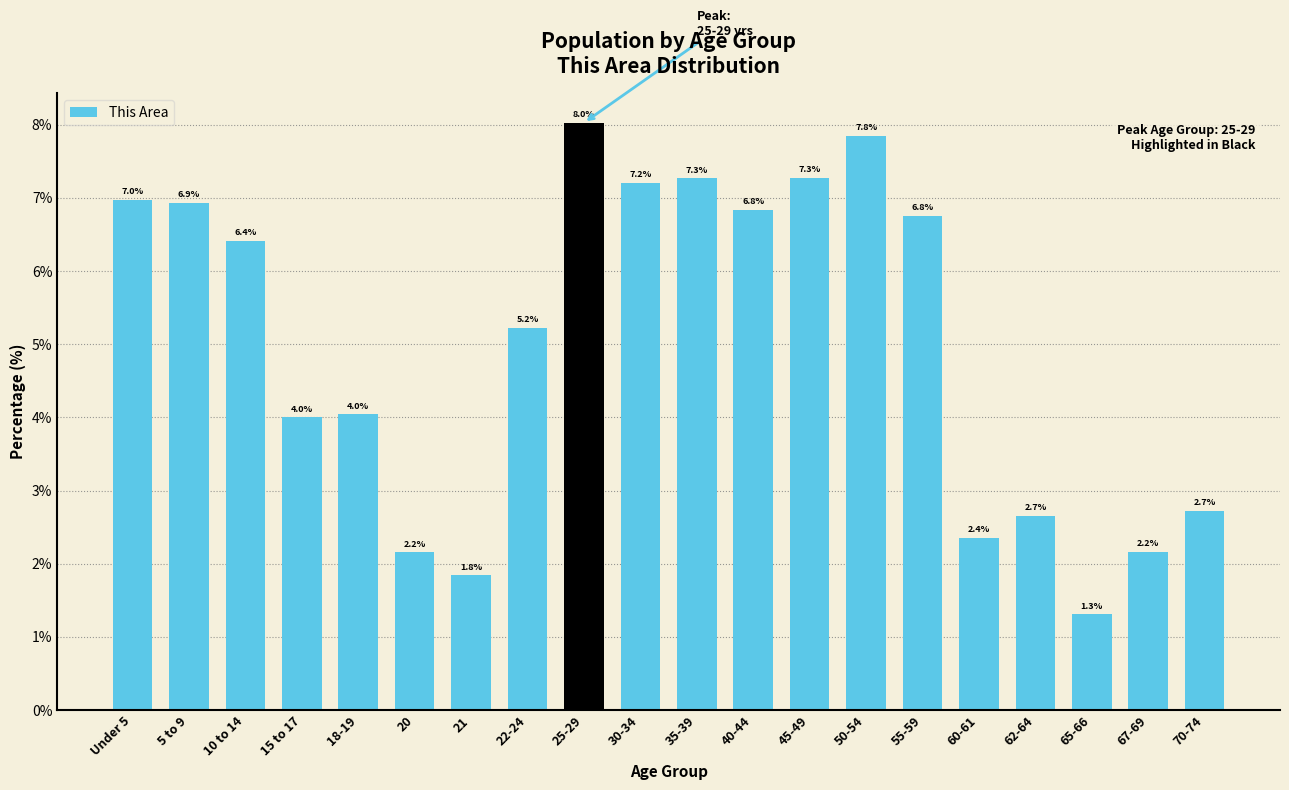

Reading right to left, extract all data points from this chart.

70-74=2.7	67-69=2.2	65-66=1.3	62-64=2.7	60-61=2.4	55-59=6.8	50-54=7.8	45-49=7.3	40-44=6.8	35-39=7.3	30-34=7.2	25-29=8.0	22-24=5.2	21=1.8	20=2.2	18-19=4.0	15 to 17=4.0	10 to 14=6.4	5 to 9=6.9	Under 5=7.0